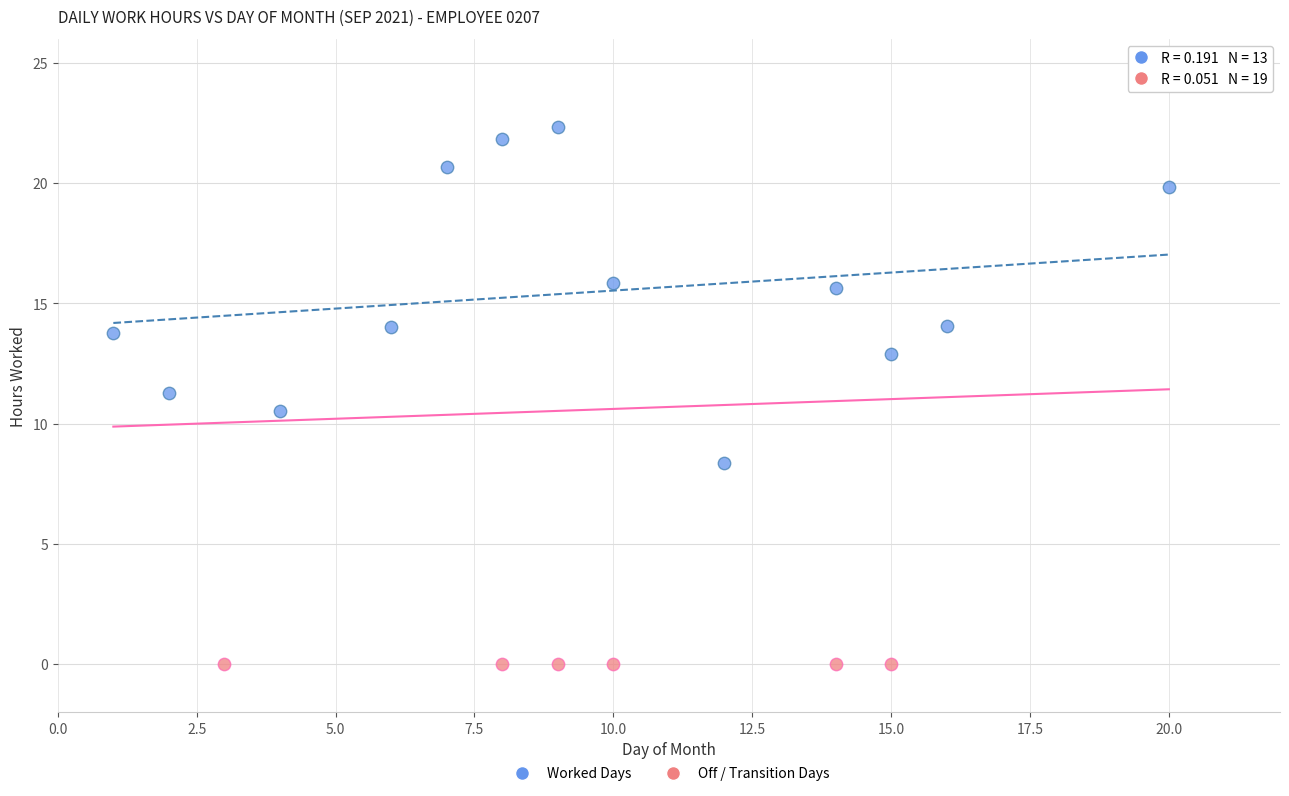

Which series reaches the maximum Y coordinate?

Worked Days